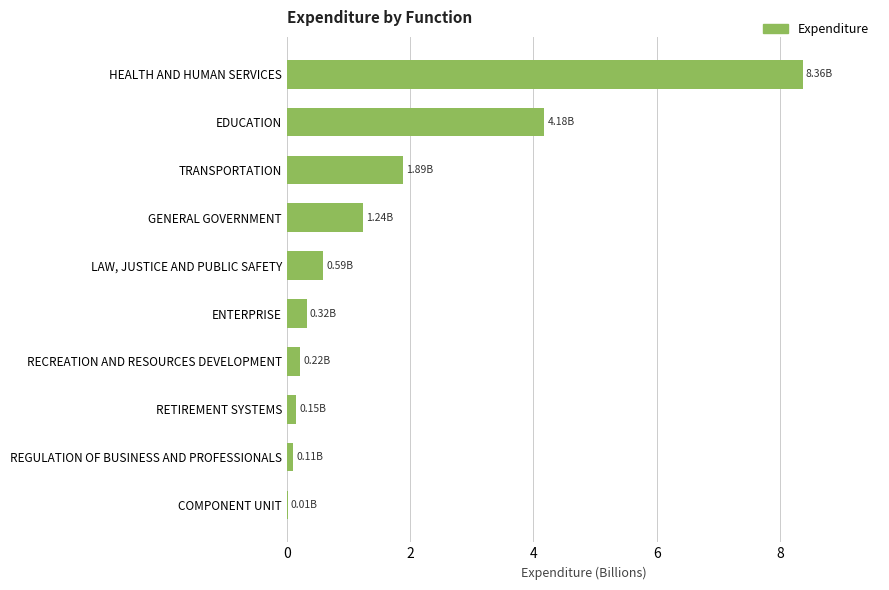

At which category does the chart reach its peak across all series?

HEALTH AND HUMAN SERVICES